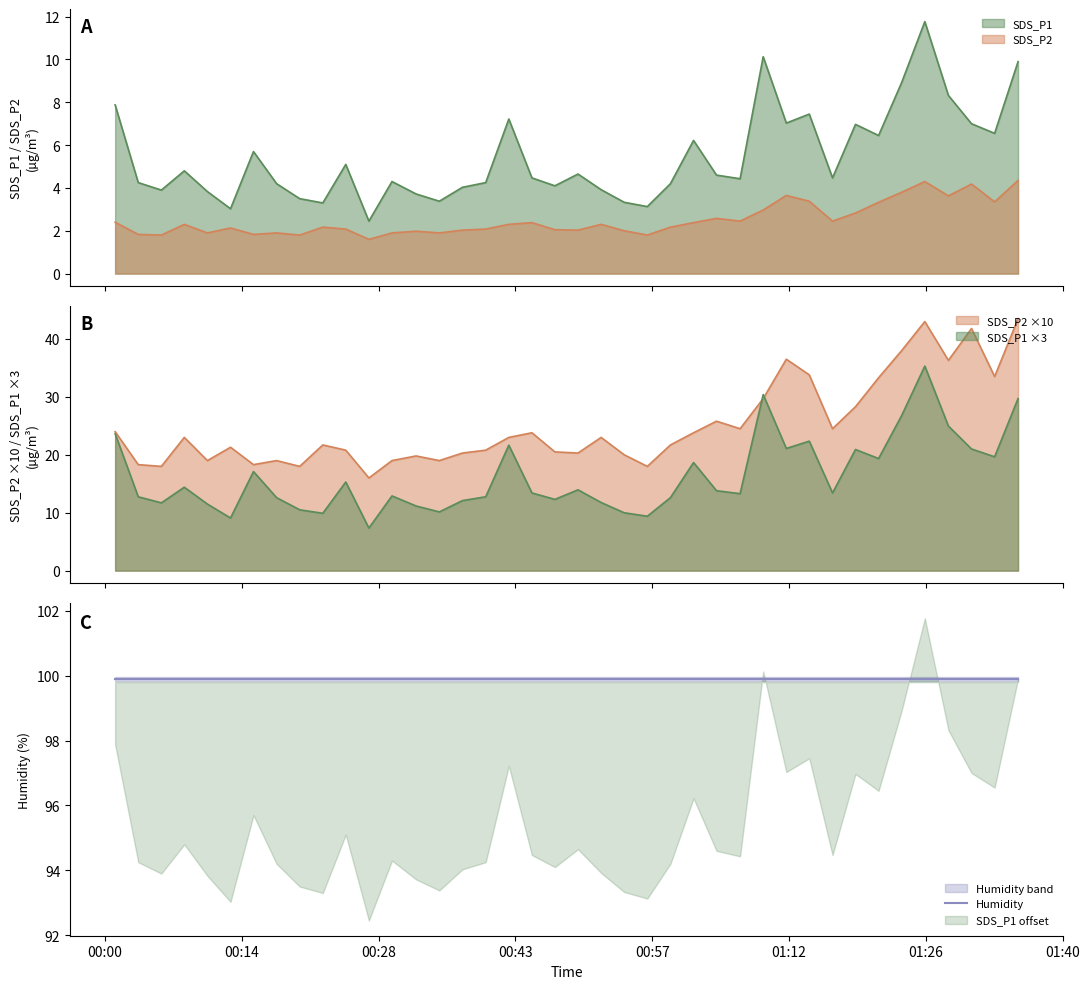

Does the chart display data point markers on the line(s)?

No